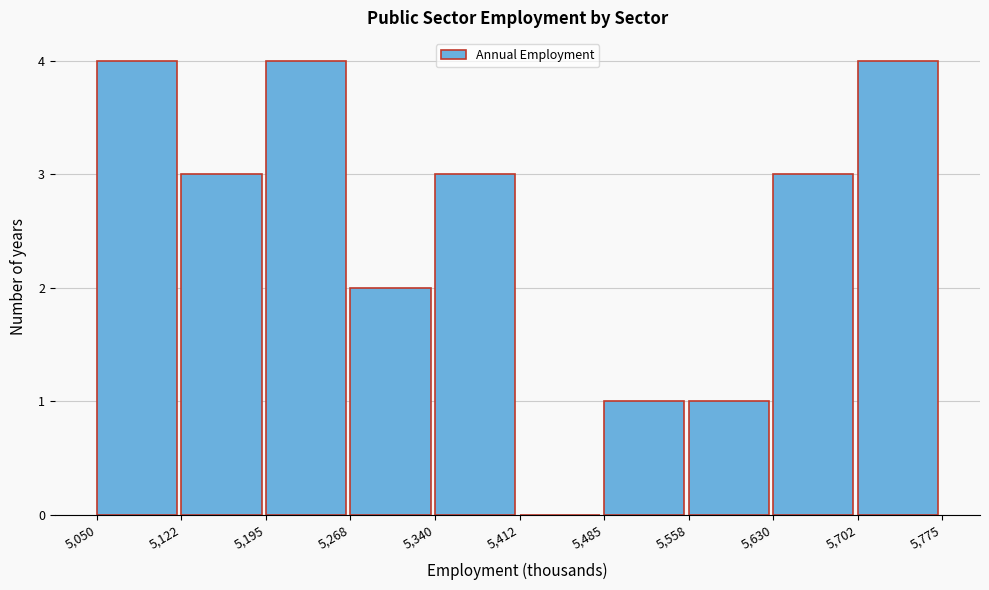

Reading left to right, transcribe this chart: for each bar, give the range it covers on the x-axis and its height. The values are not printed on the chart, so give them approximately, as read against the axis.

5,050 to 5,122: 4
5,122 to 5,195: 3
5,195 to 5,268: 4
5,268 to 5,340: 2
5,340 to 5,412: 3
5,412 to 5,485: 0
5,485 to 5,558: 1
5,558 to 5,630: 1
5,630 to 5,702: 3
5,702 to 5,775: 4